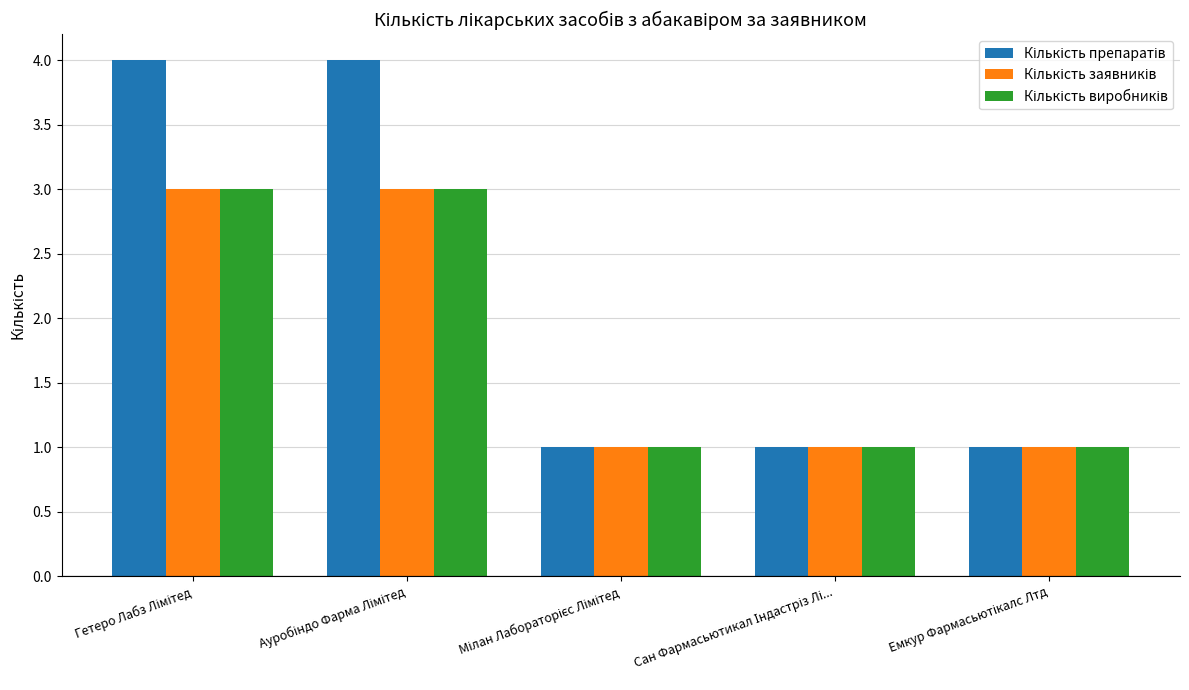

What is the difference between the Кількість препаратів values at Сан Фармасьютикал Індастріз Лі... and Ауробіндо Фарма Лімітед?

3